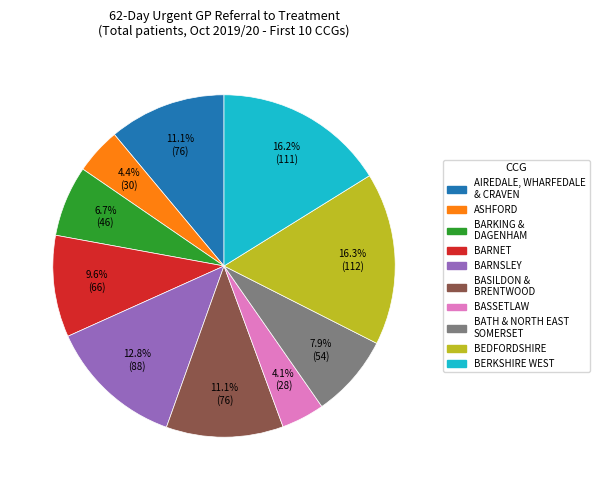

Count the number of slices in the pie.

10